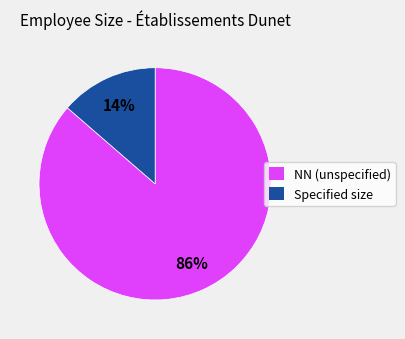

Is there a majority slice in this chart?

Yes